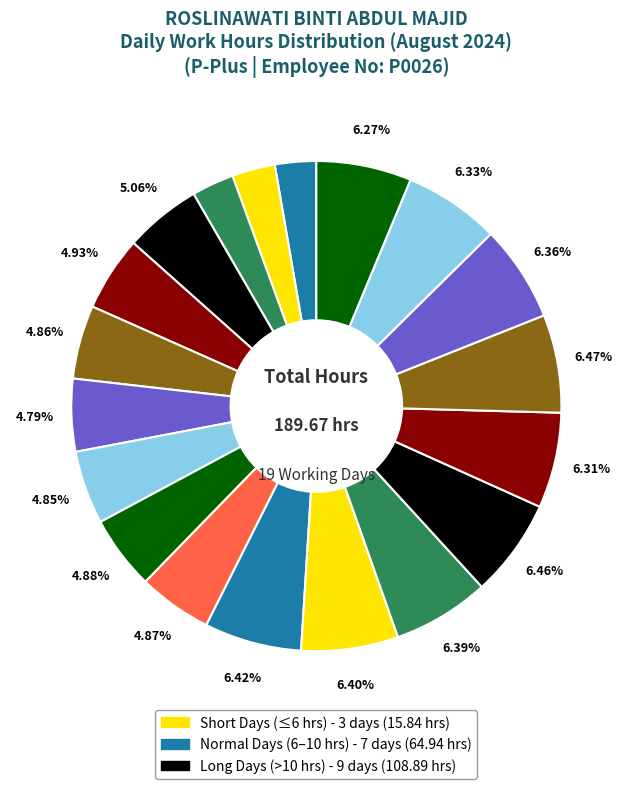

How many slices are in this pie chart?

19